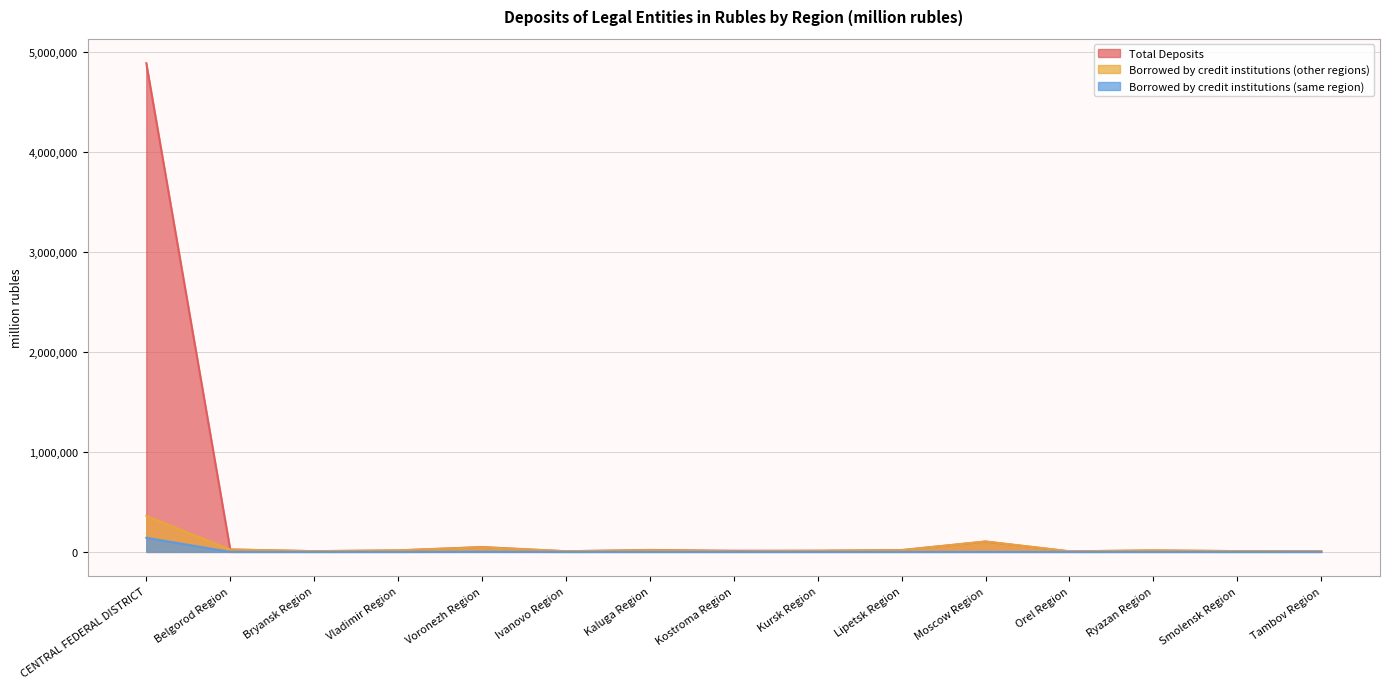

The Total Deposits series shows 78229 at Voronezh Region. True or false?

False